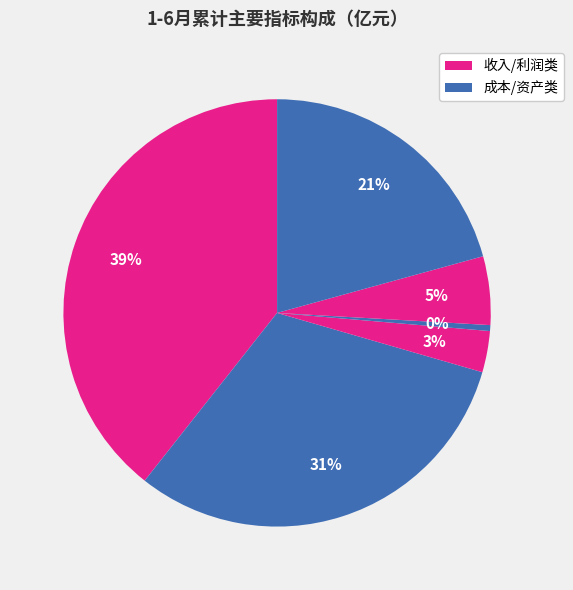

How many slices are in this pie chart?

6